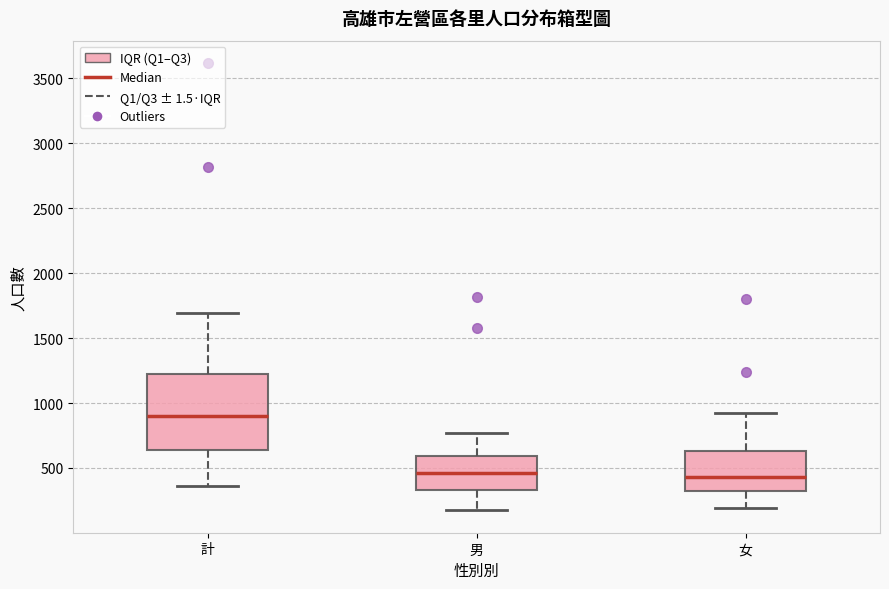

Which box is the tallest, from its lower edge to its upper edge?

計